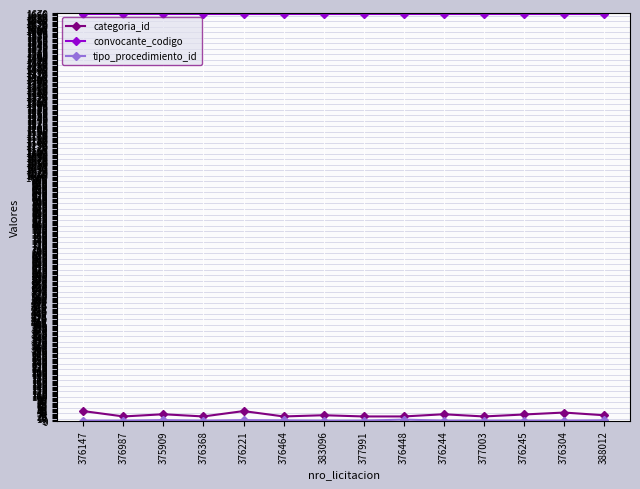

At how many categories does at least one series exceed 976?

14